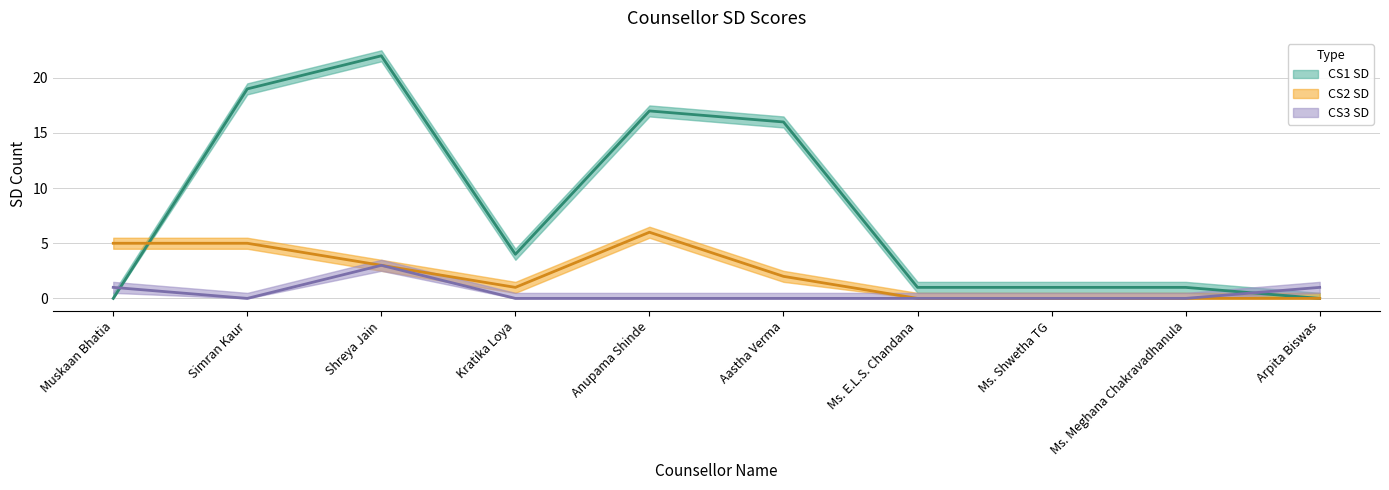

True or false: CS3 SD and CS2 SD intersect in this chart.

False